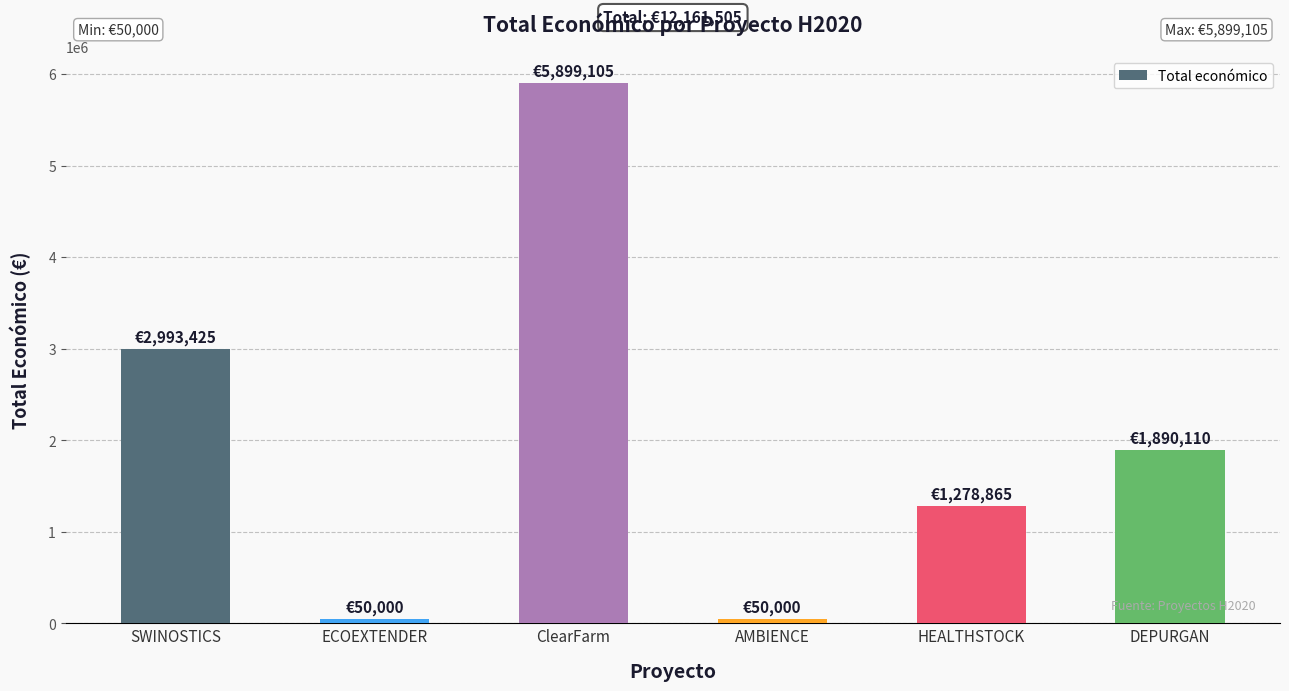

Between ClearFarm and SWINOSTICS, which is larger?

ClearFarm